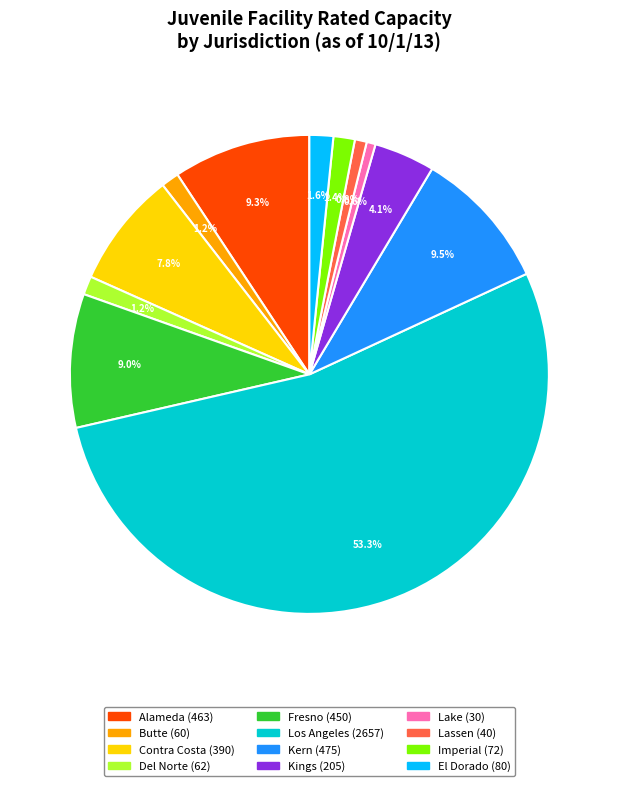

What portion of the pie excludes Lake?

99.4%